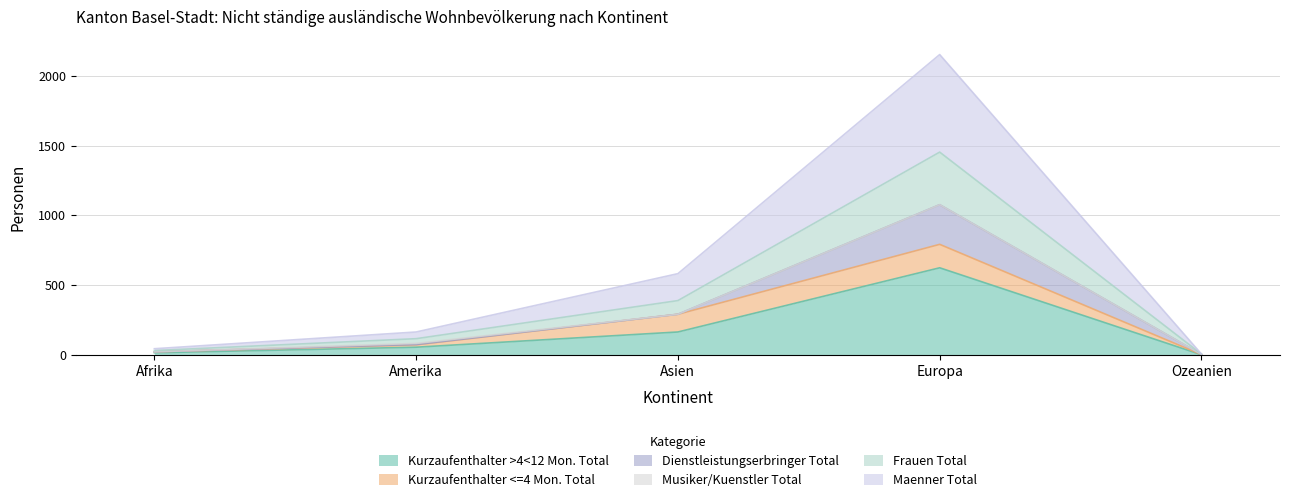

In Frauen Total, how many points are higher than both neighbors (excluding endpoints)?

1